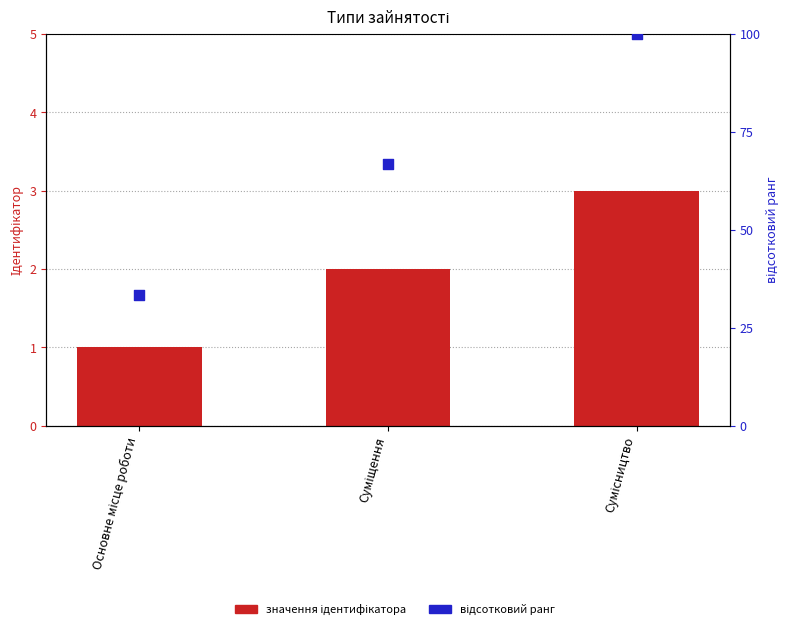

Which series reaches the minimum Y coordinate?

Ідентифікатор (значення)